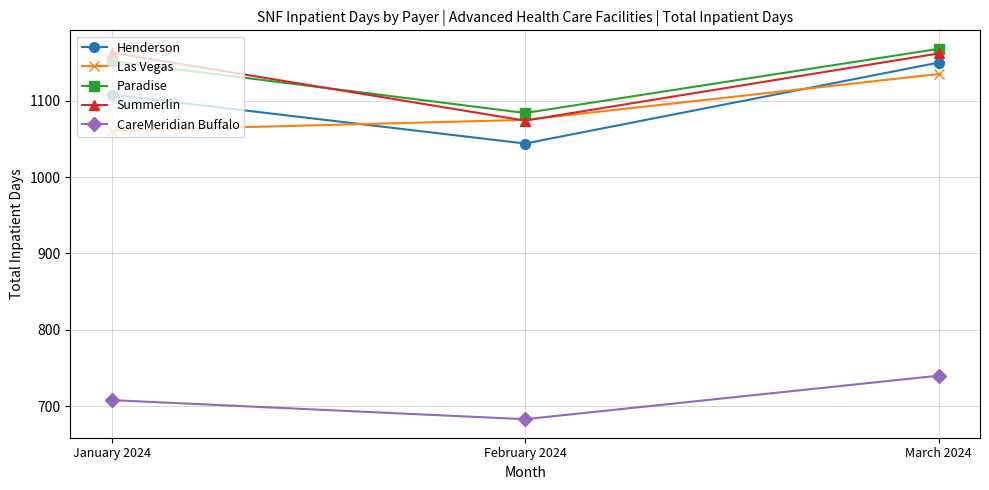

What is the spread (max minus min) of values at January 2024?

455